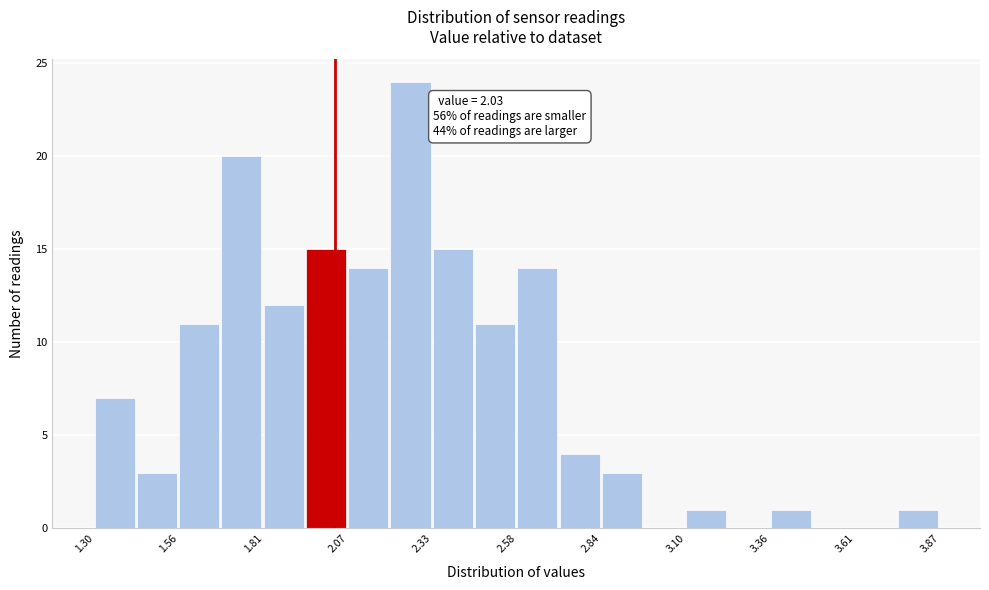

Around what value on the x-axis is the tallest bar? Give the approximate position of its centre, as read against the axis.

2.25